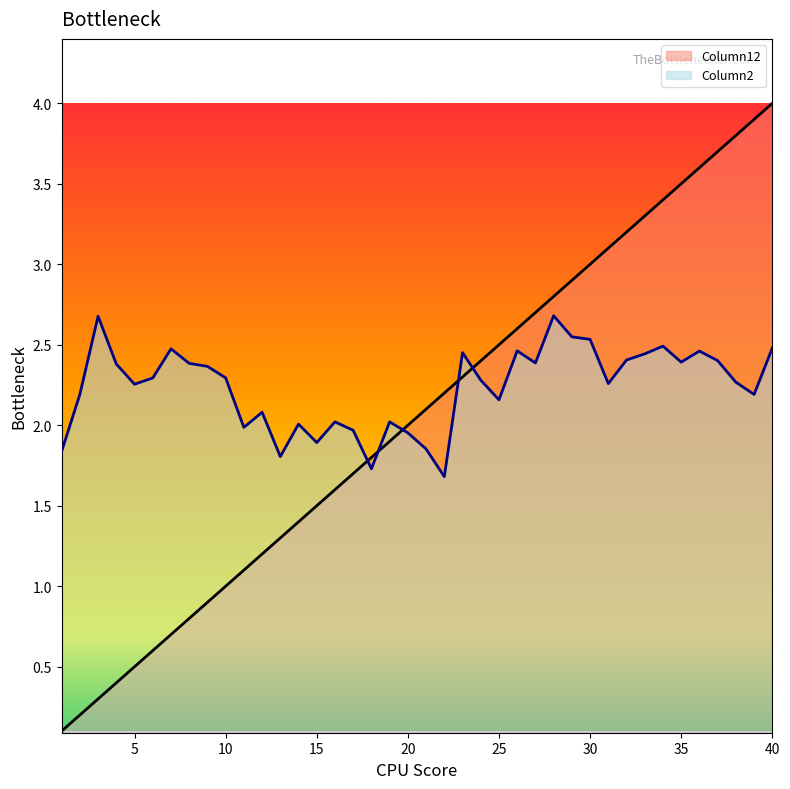

What is the difference between the highest and lowest values at 30?

0.5